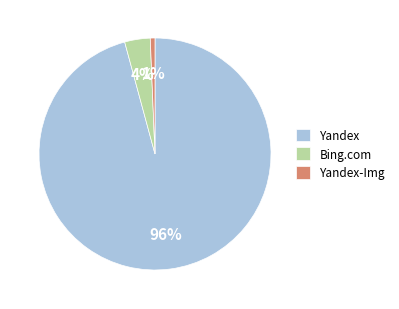

The Yandex slice represents 87% of the pie. True or false?

False